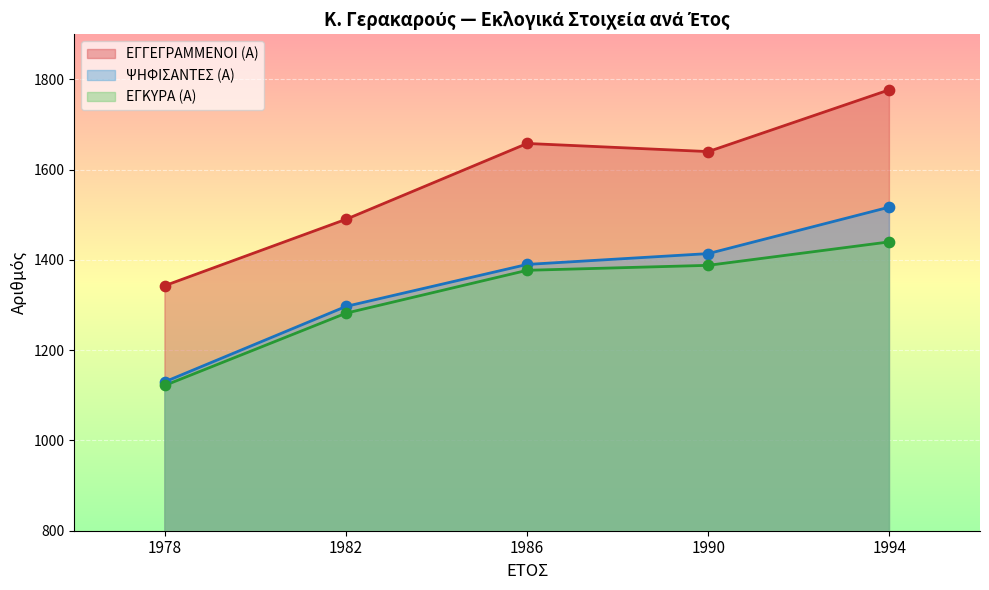

At which category is the sum across all series the highest?

1994